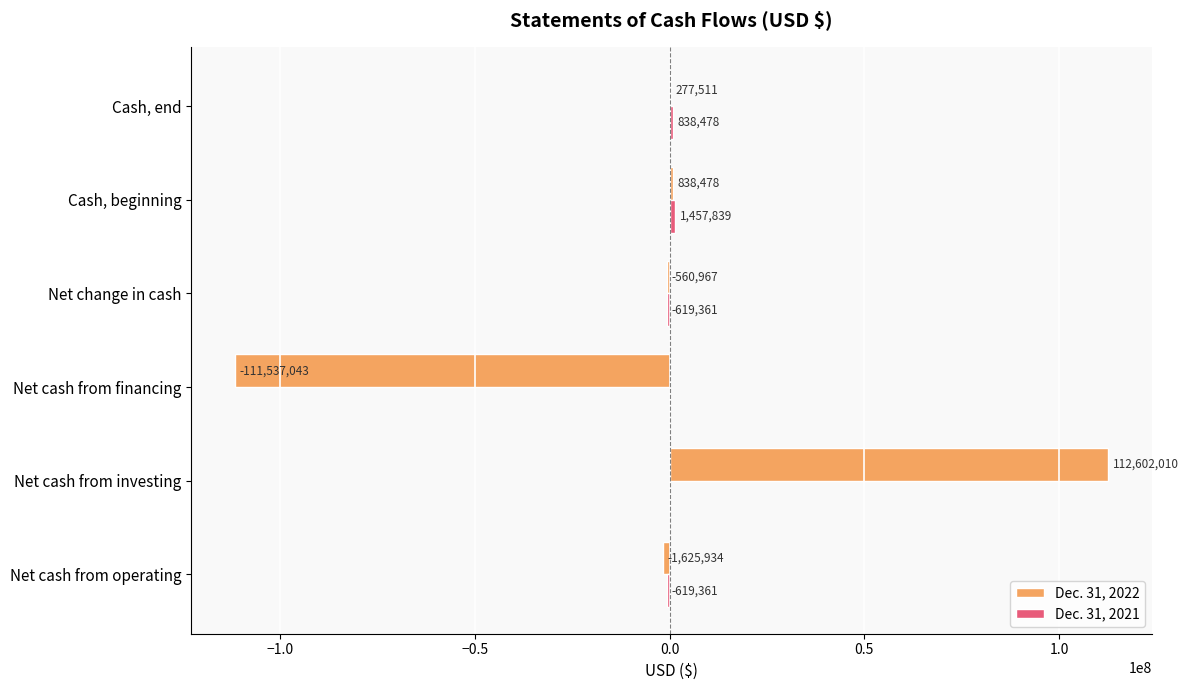

Between Net cash from investing and Cash, beginning, which series saw the biggest shift?

Dec. 31, 2022